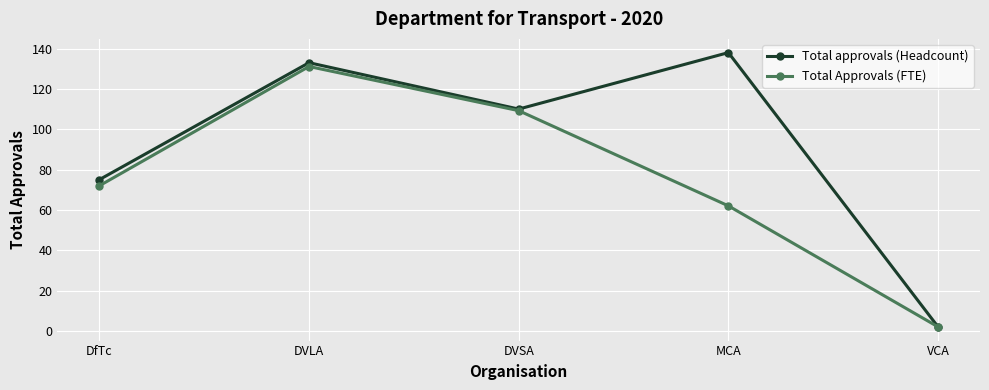

How many series are shown in this chart?

2